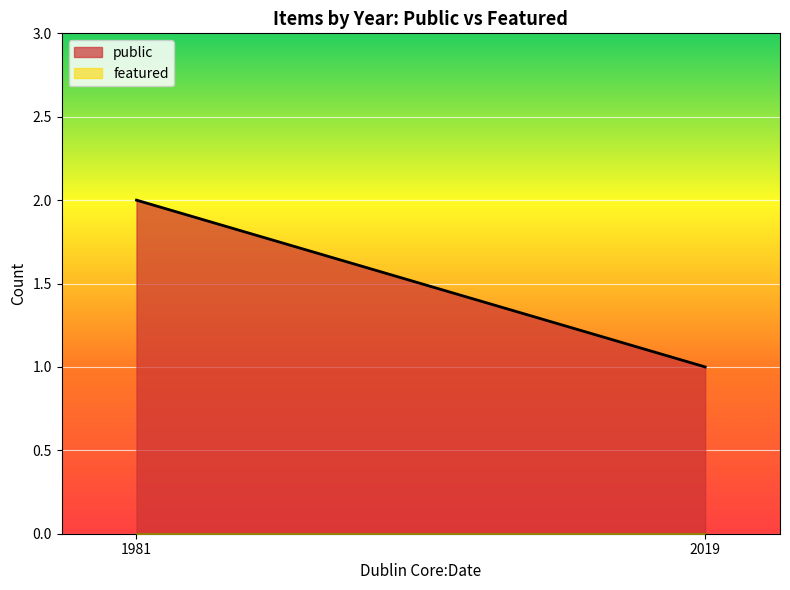

What is the sum of all public values?

3